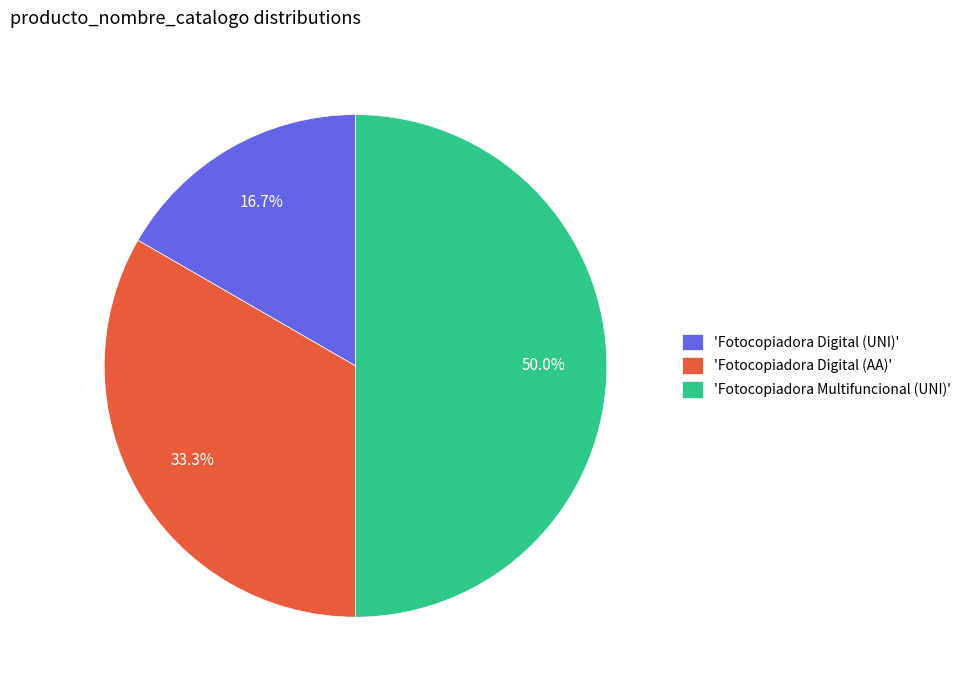

What is the largest slice in the pie chart?

'Fotocopiadora Multifuncional (UNI)'